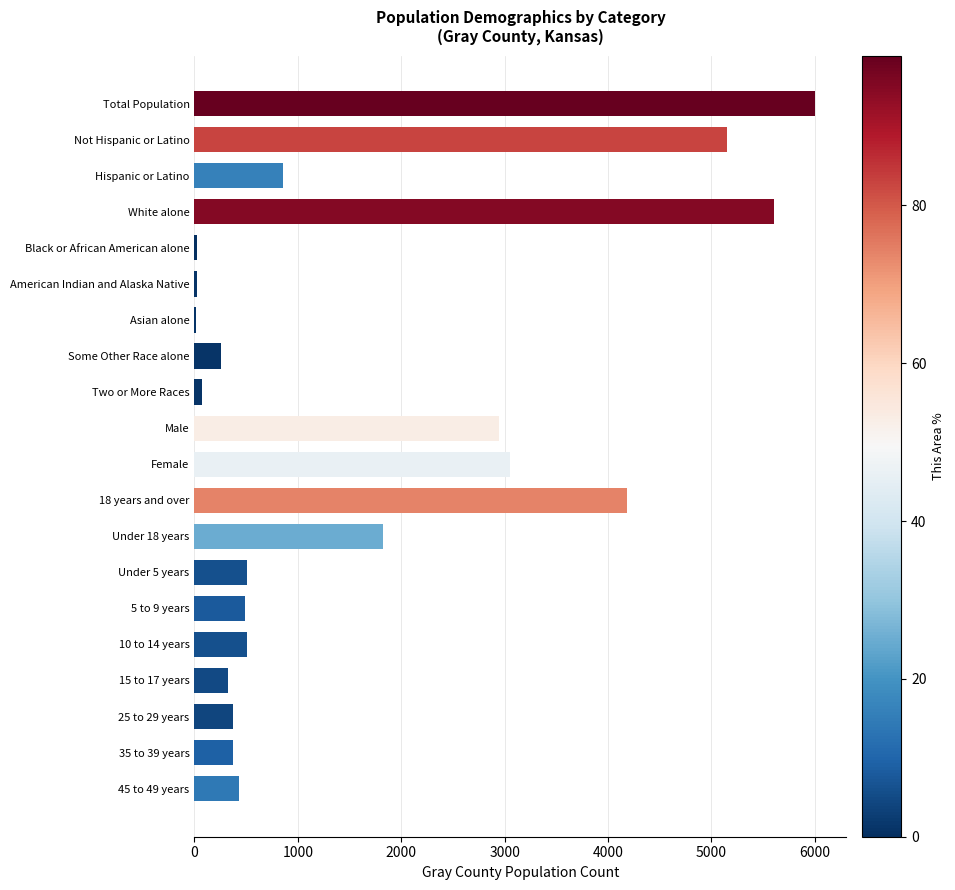

What is the sum of all values?

33025